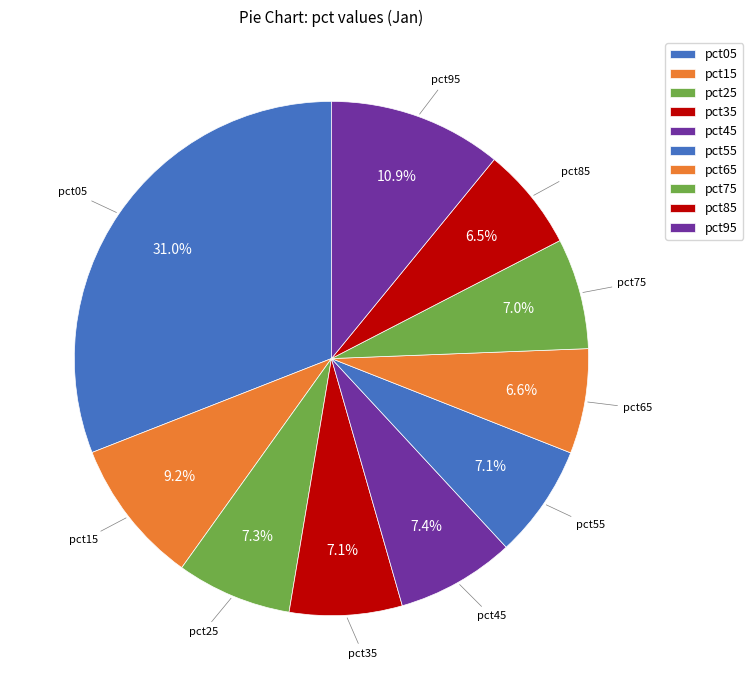

To the nearest percent, what portion does pct05 represent?

31%